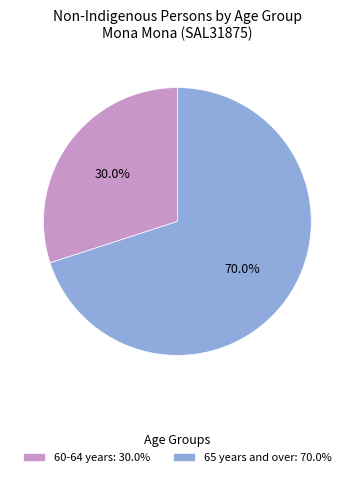

Combined, do 60-64 years: 30.0% and 65 years and over: 70.0% account for over 50%?

Yes